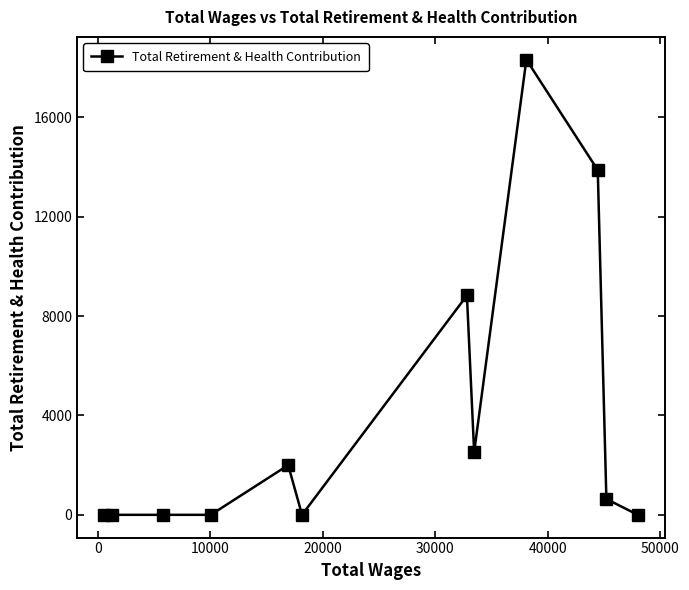

What is the difference between the maximum and minimum values?

18317